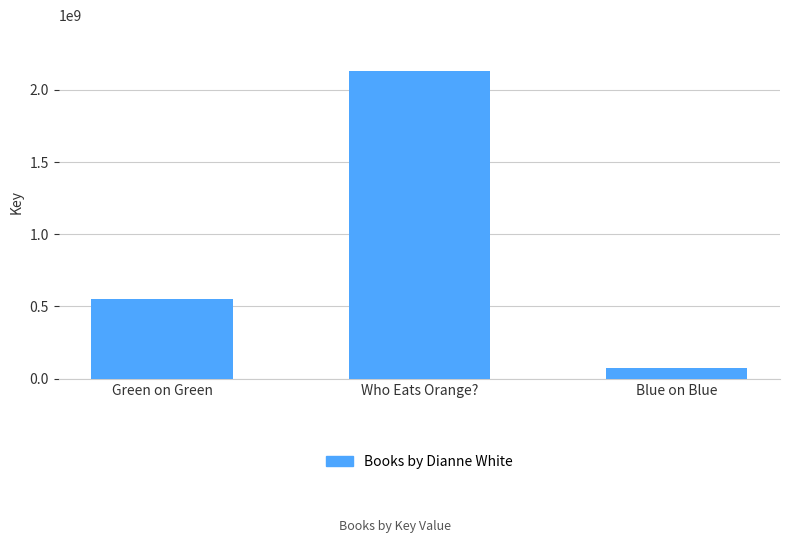

What is the difference between the second highest and minimum values?

478522820